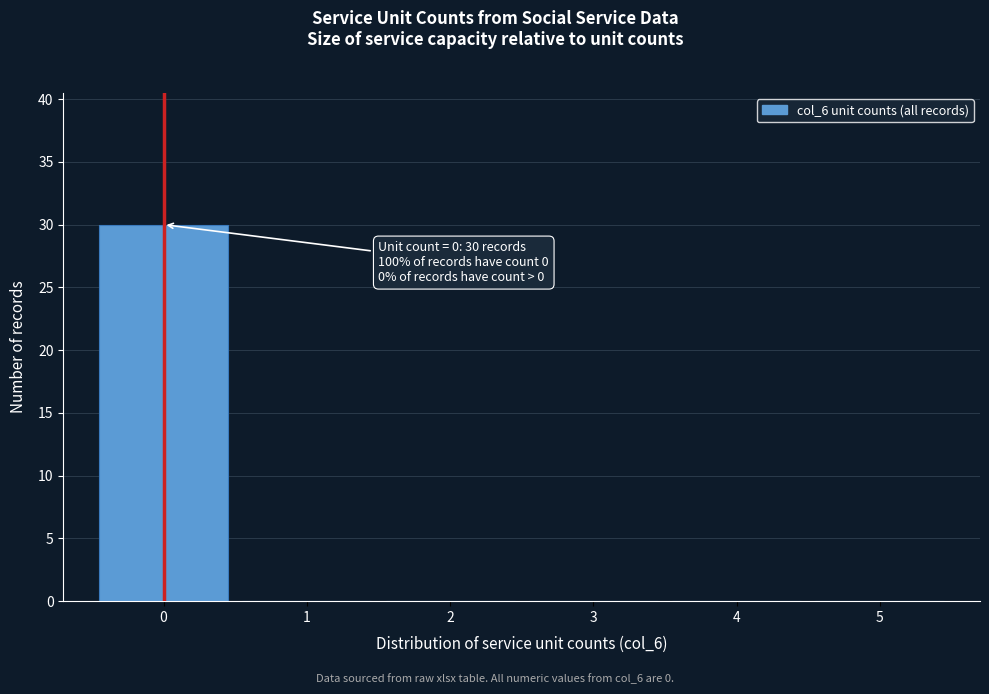

Reading left to right, what are all the values shown in this chart?

0=30	1=0	2=0	3=0	4=0	5=0